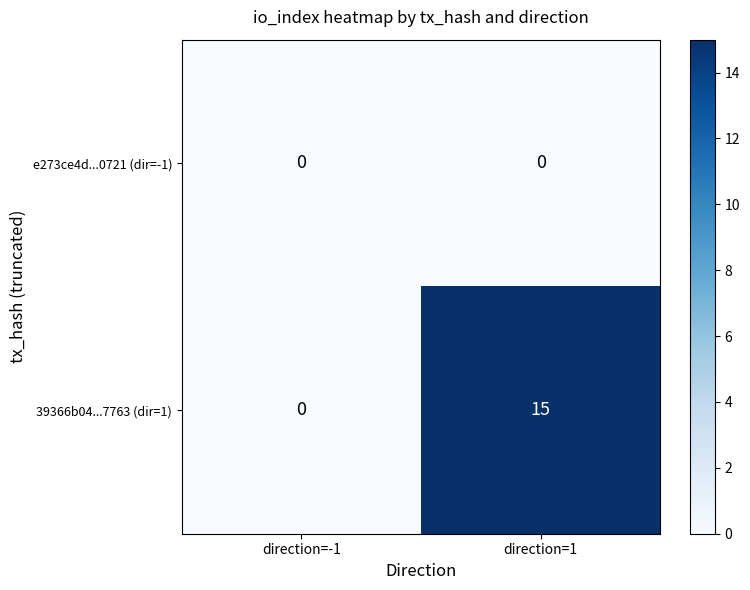

Between direction=-1 and direction=1, which series saw the biggest shift?

39366b04...7763 (dir=1)